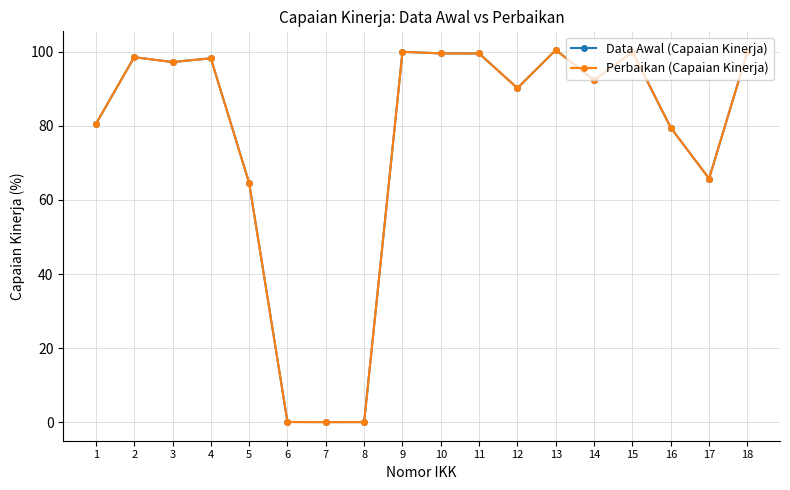

How many lines are shown in the chart?

2